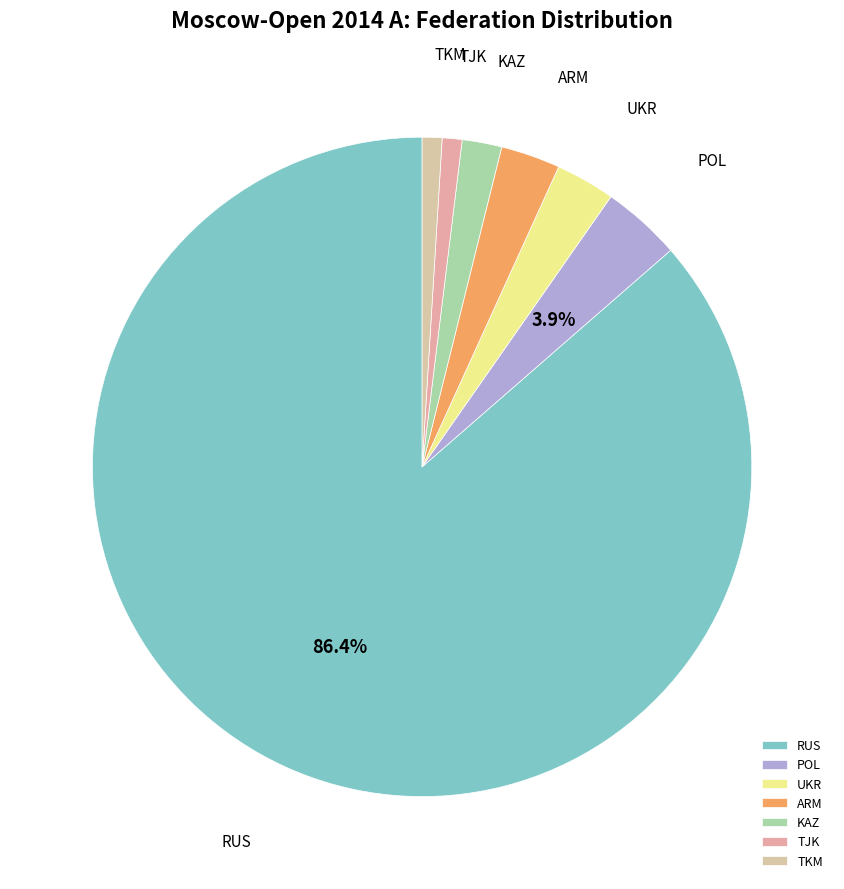

Is the sum of TJK and KAZ greater than half?

No